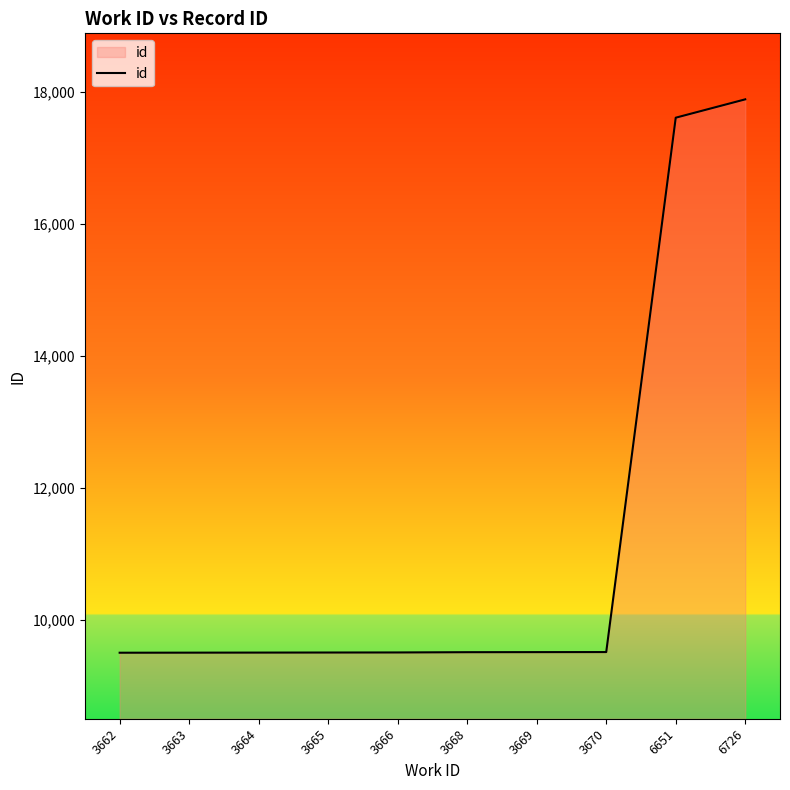

Where is the data nearest to the value 13699?

6651